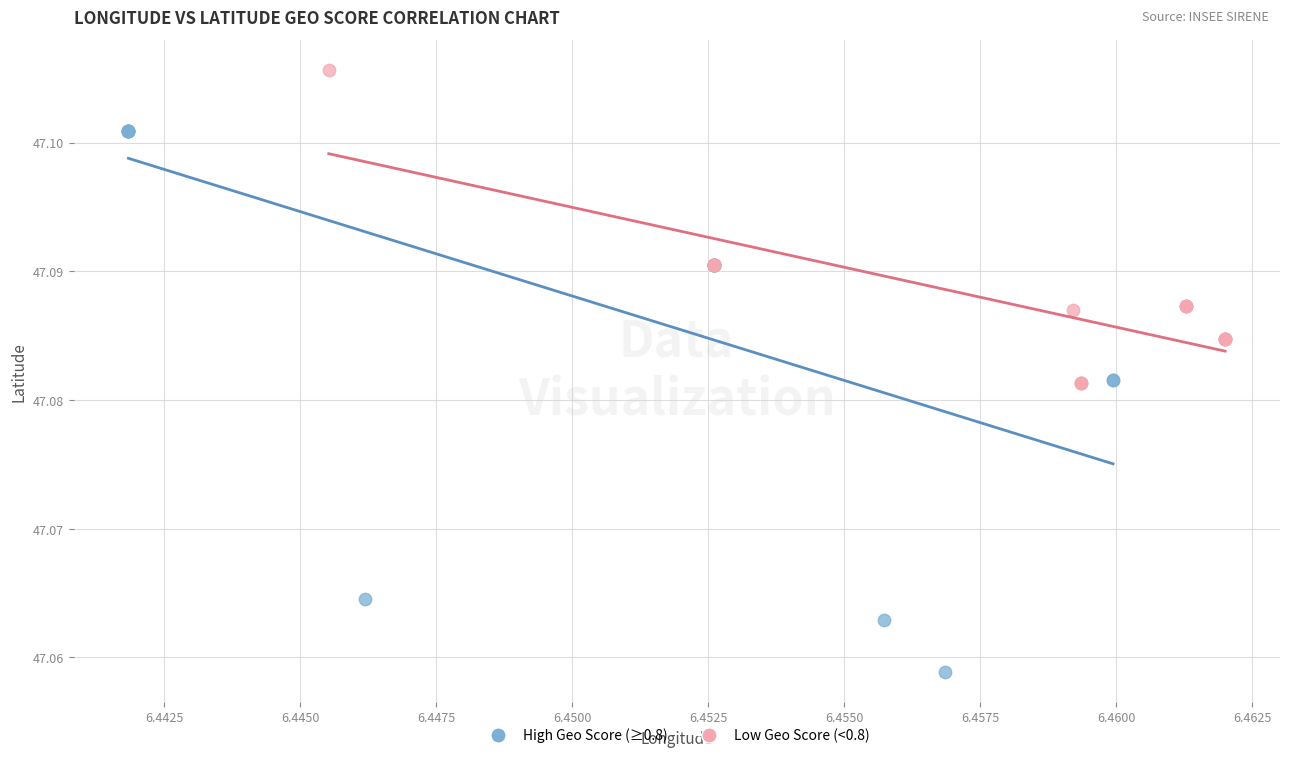

Which series reaches the minimum Y coordinate?

High Geo Score (≥0.8)